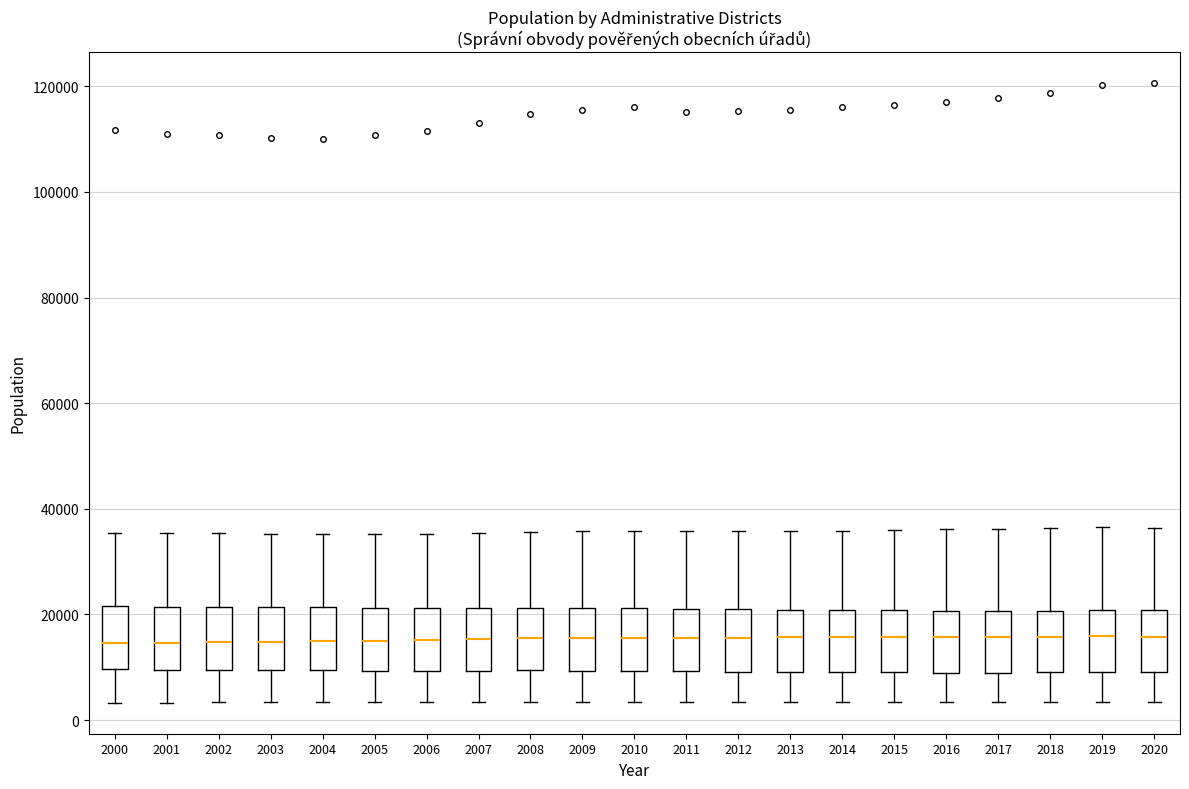

Reading left to right, transcribe this box plot: for each box, give where its median line is, the range the box spans, and where its two whiskers end, as read against the y-axis. The values are not printed on the chart, so give them approximately, as read against the axis.

2000: median 14000, box 10000 to 22000, whiskers 4000 to 36000
2001: median 14000, box 10000 to 22000, whiskers 4000 to 36000
2002: median 14000, box 10000 to 22000, whiskers 4000 to 36000
2003: median 14000, box 10000 to 22000, whiskers 4000 to 36000
2004: median 14000, box 10000 to 22000, whiskers 4000 to 36000
2005: median 14000, box 10000 to 22000, whiskers 4000 to 36000
2006: median 16000, box 10000 to 22000, whiskers 4000 to 36000
2007: median 16000, box 10000 to 22000, whiskers 4000 to 36000
2008: median 16000, box 10000 to 22000, whiskers 4000 to 36000
2009: median 16000, box 10000 to 22000, whiskers 4000 to 36000
2010: median 16000, box 10000 to 22000, whiskers 4000 to 36000
2011: median 16000, box 10000 to 22000, whiskers 4000 to 36000
2012: median 16000, box 10000 to 20000, whiskers 4000 to 36000
2013: median 16000, box 10000 to 20000, whiskers 4000 to 36000
2014: median 16000, box 10000 to 20000, whiskers 4000 to 36000
2015: median 16000, box 10000 to 20000, whiskers 4000 to 36000
2016: median 16000, box 8000 to 20000, whiskers 4000 to 36000
2017: median 16000, box 8000 to 20000, whiskers 4000 to 36000
2018: median 16000, box 10000 to 20000, whiskers 4000 to 36000
2019: median 16000, box 10000 to 20000, whiskers 4000 to 36000
2020: median 16000, box 10000 to 20000, whiskers 4000 to 36000